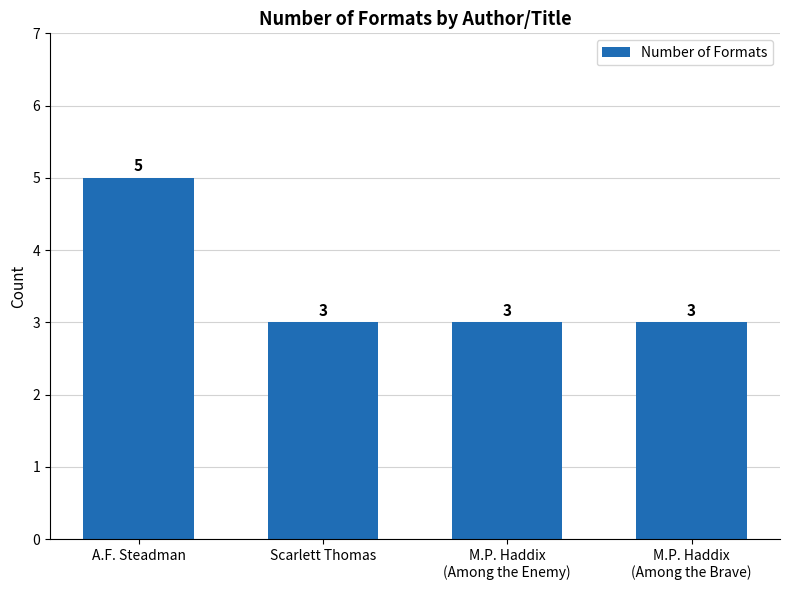

What is the maximum value shown in the chart?

5